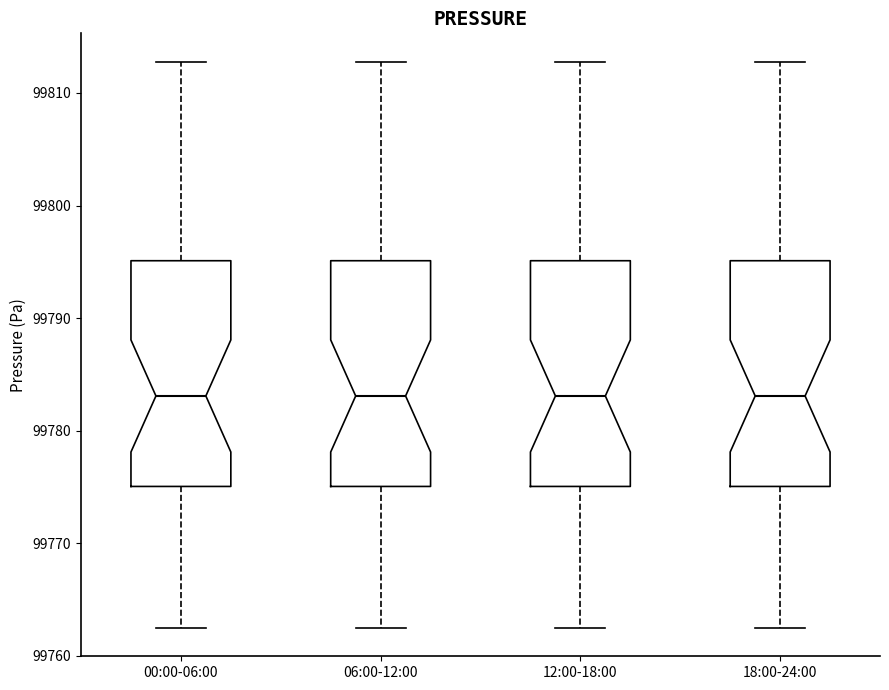

Where is the upper edge of the box for 06:00-12:00 on the y-axis? The values are not printed on the chart, so give them approximately, as read against the axis.

99795